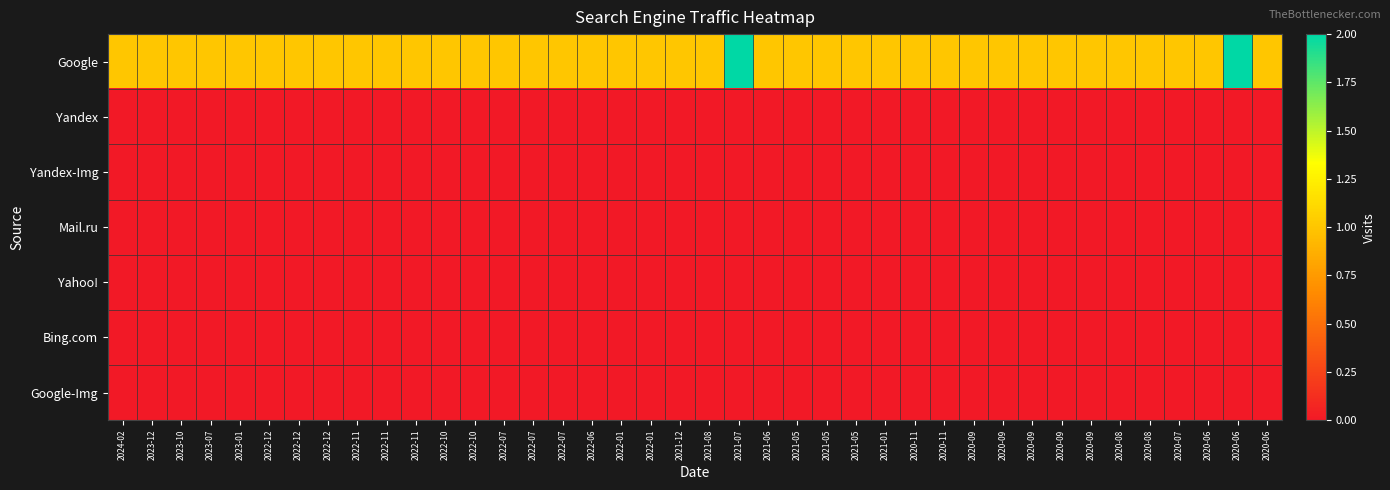

What is the spread (max minus min) of values at 2020-06?

1